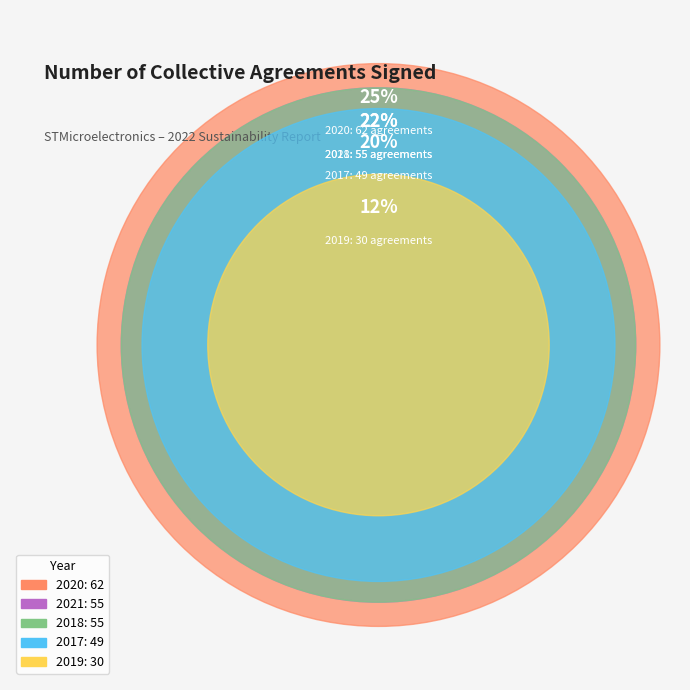

Which category has the smallest portion of the pie?

2019